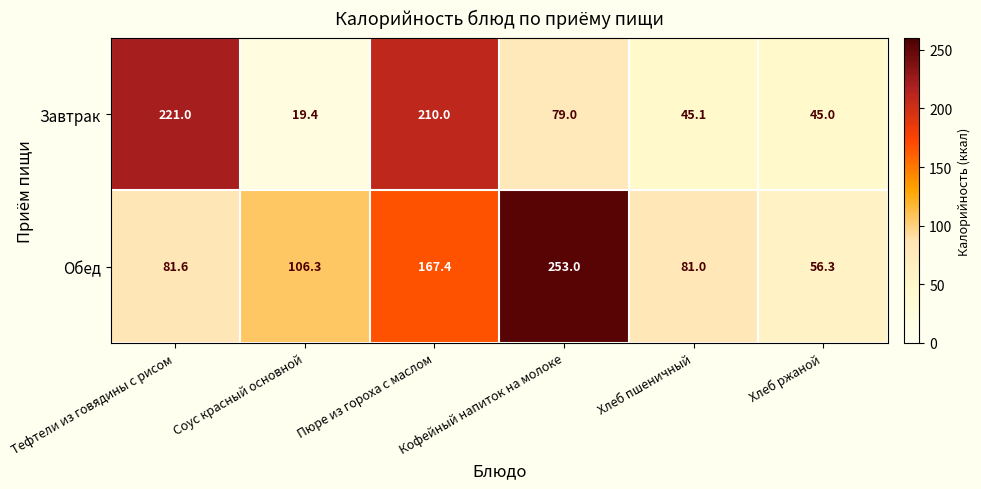

What is the sum of the Завтрак values at Тефтели из говядины с рисом and Хлеб ржаной?

266.0